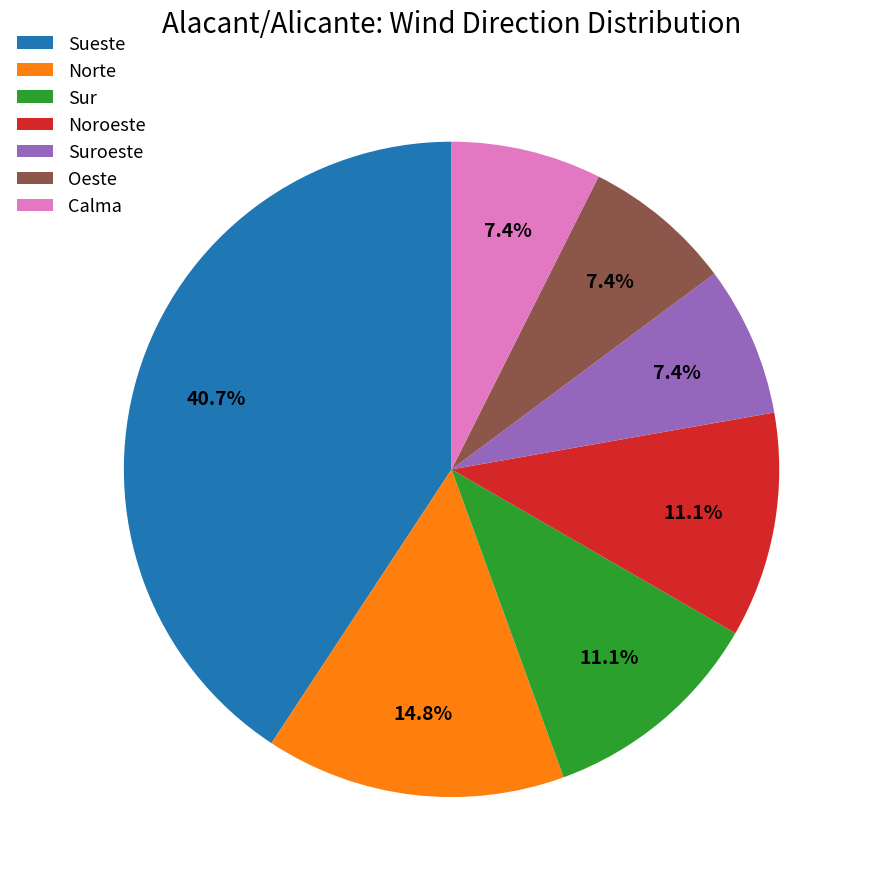

What is the largest slice in the pie chart?

Sueste